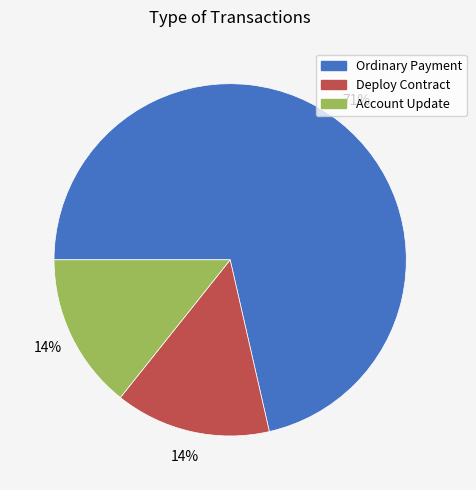

Which slice is the largest?

Ordinary Payment